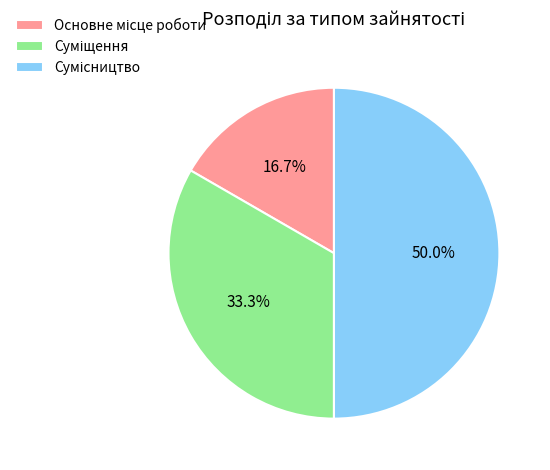

To the nearest percent, what is the combined percentage of Сумісництво and Суміщення?

83%